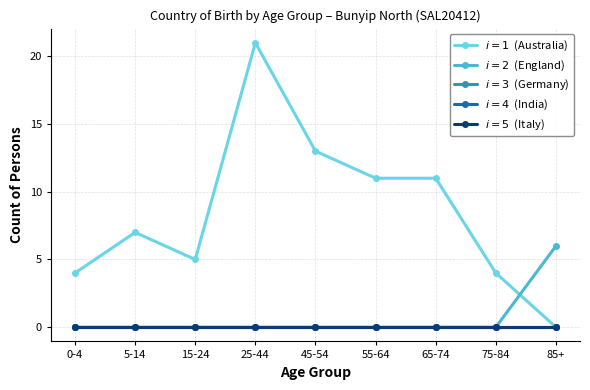

What is the label of the 4th point from the left?

25-44